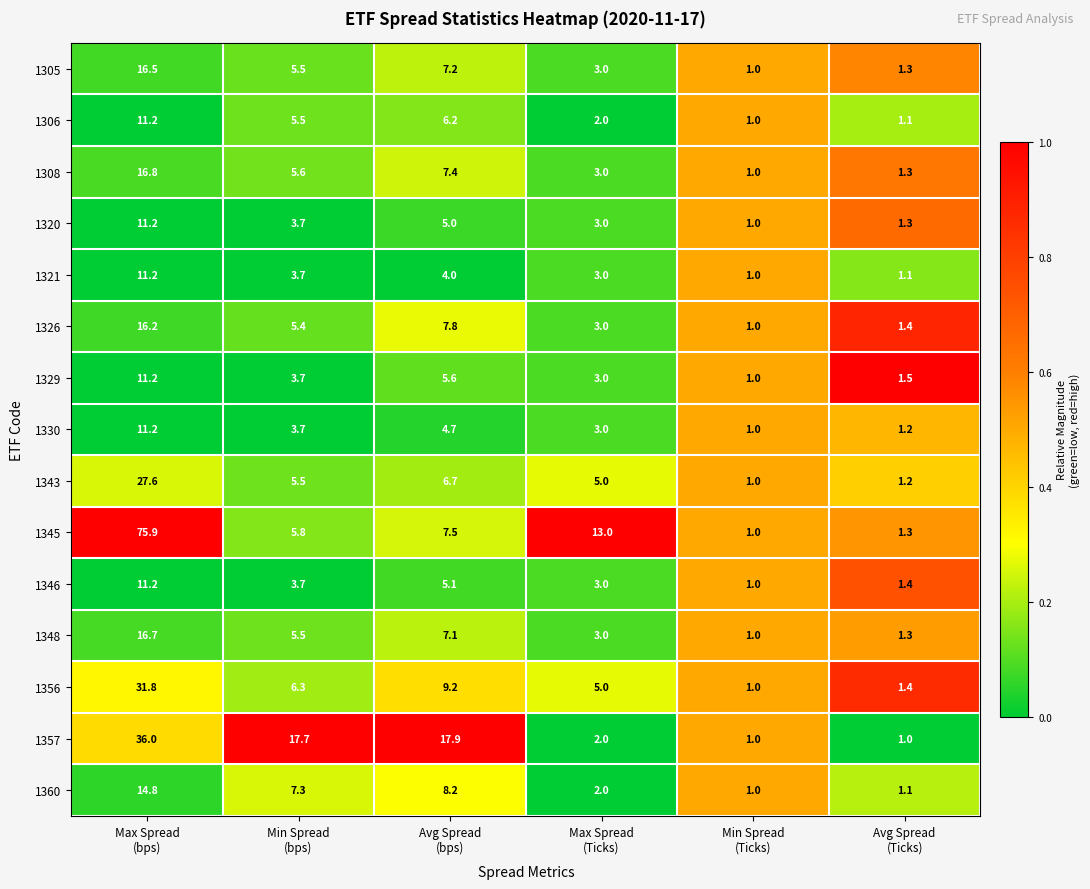

Which series has the largest total across all categories?

1345